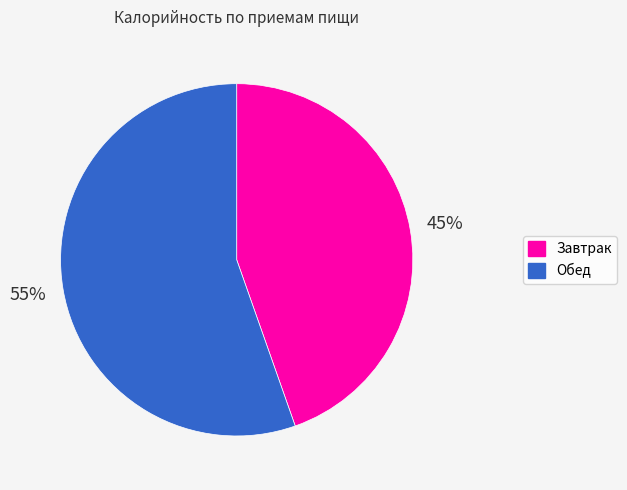

The Обед slice represents 55% of the pie. True or false?

True